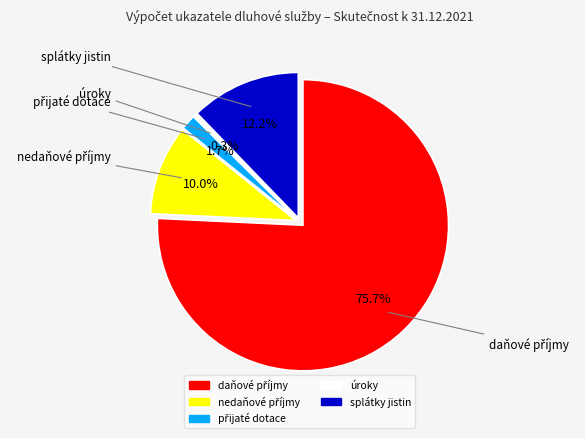

To the nearest percent, what is the average slice percentage?

20%